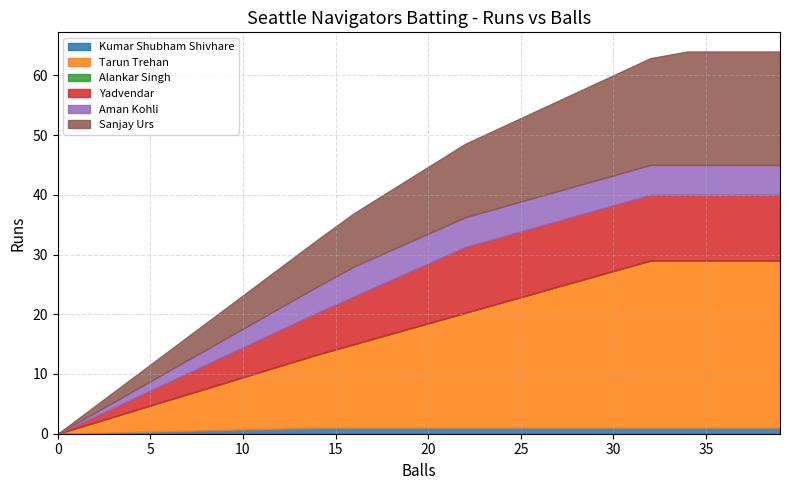

What is the spread (max minus min) of values at 14?

28